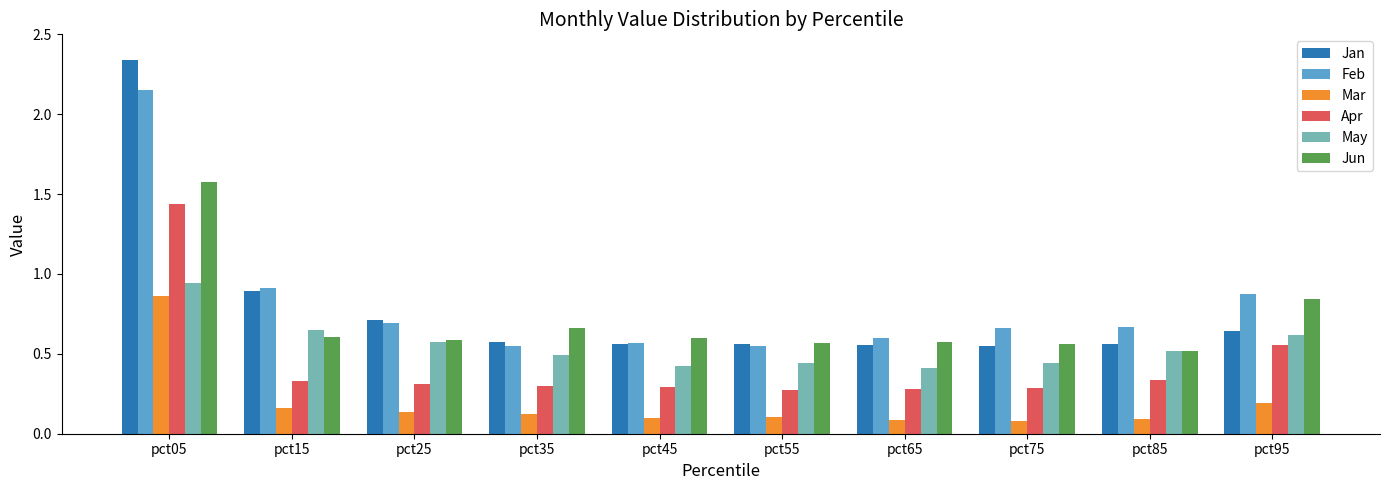

The Feb series shows 0.5 at pct35. True or false?

True